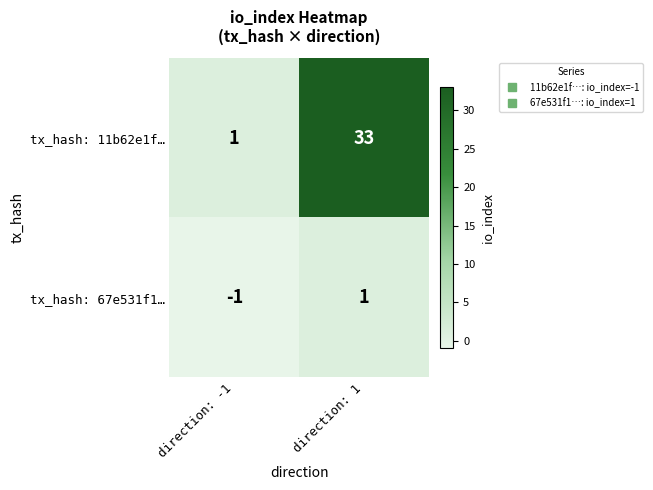

Which series has the largest total across all categories?

tx_hash: 11b62e1f…